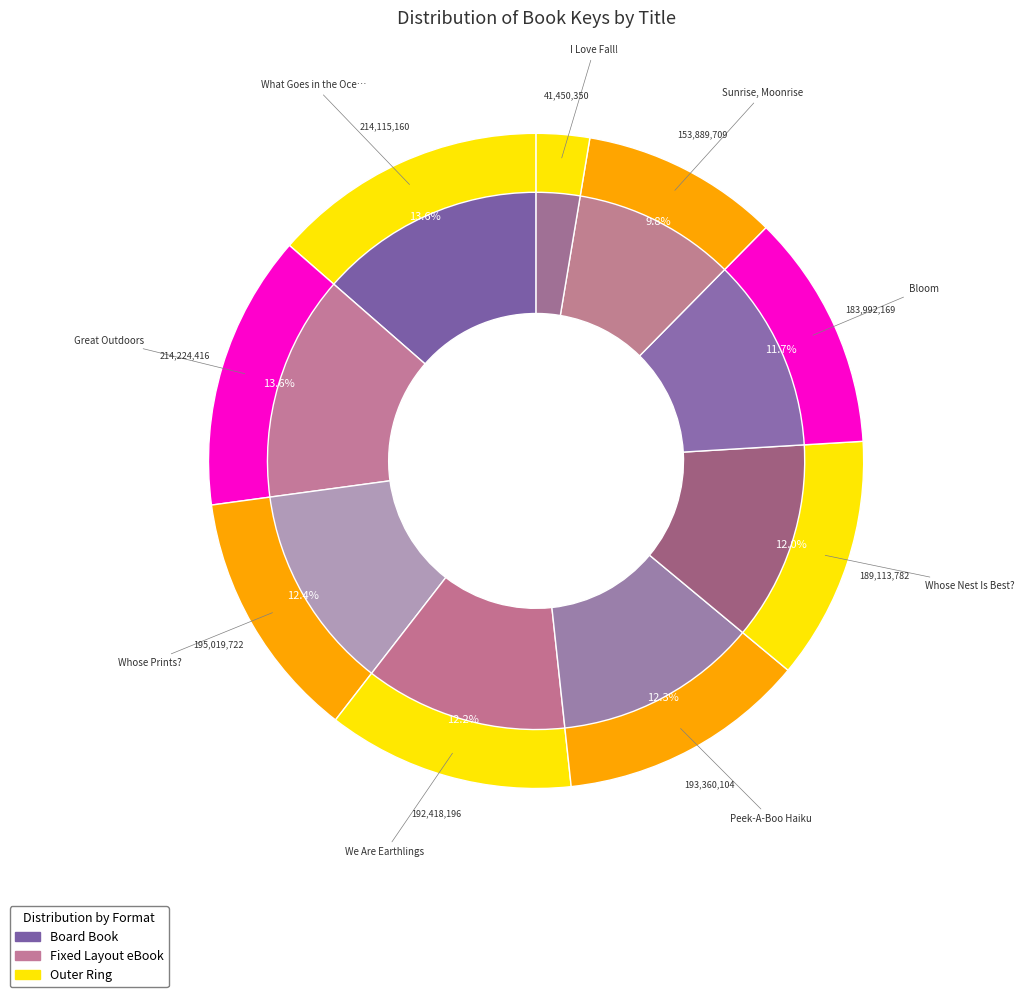

What is the largest slice in the pie chart?

Great Outdoors